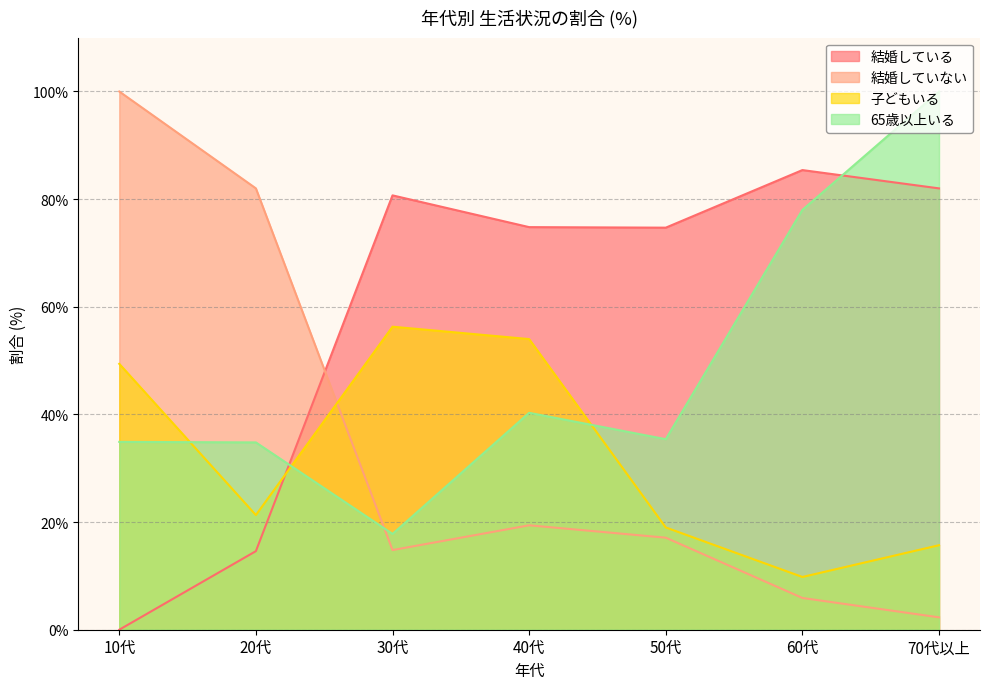

At how many categories does at least one series exceed 77?

5